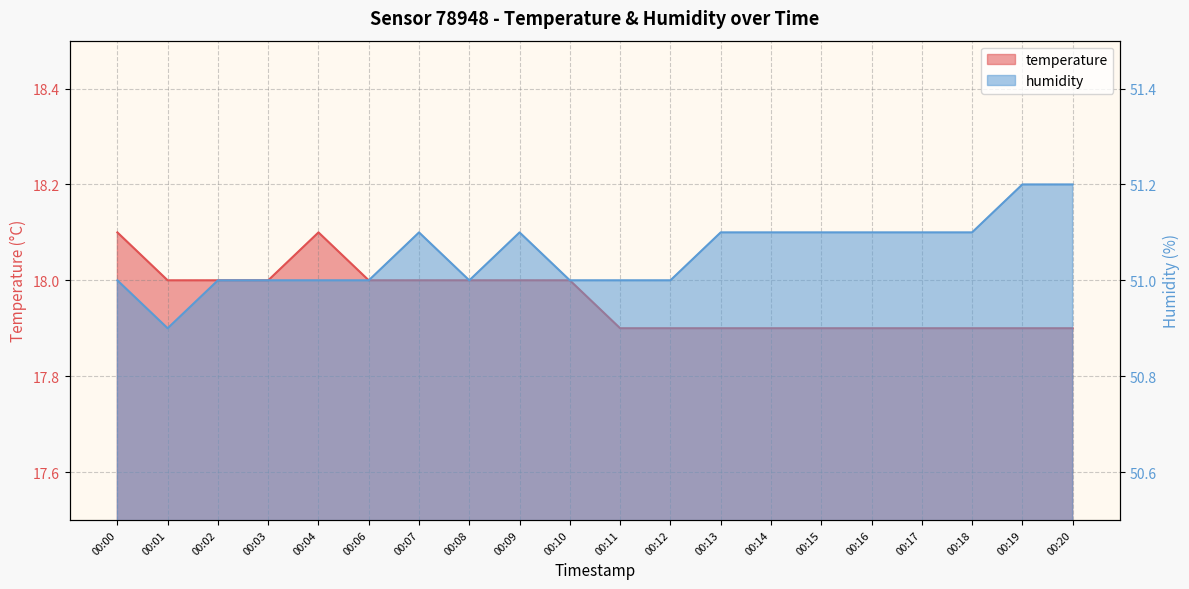

True or false: temperature and humidity intersect in this chart.

False